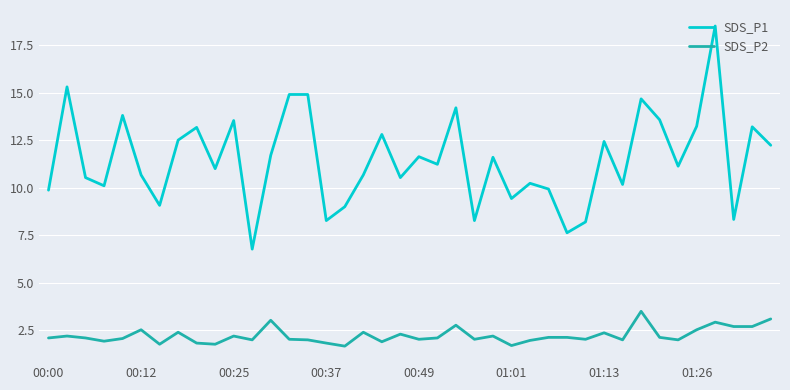

True or false: SDS_P2 has more than 0 points higher than both neighbors.

True